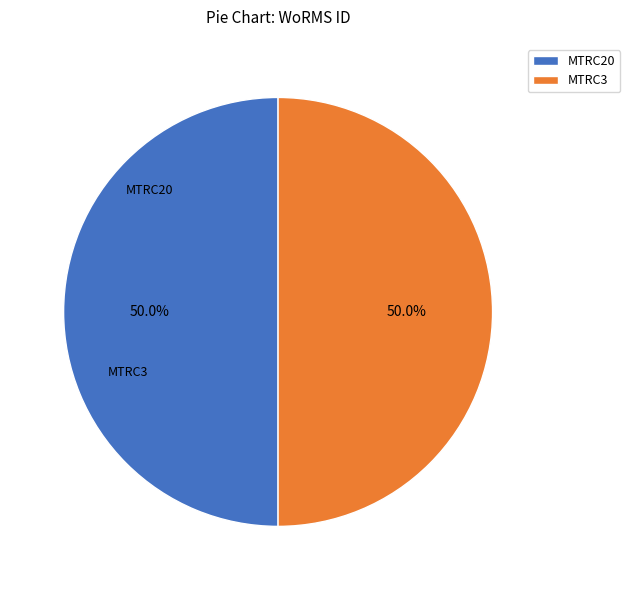

True or false: MTRC3 accounts for 41% of the total.

False